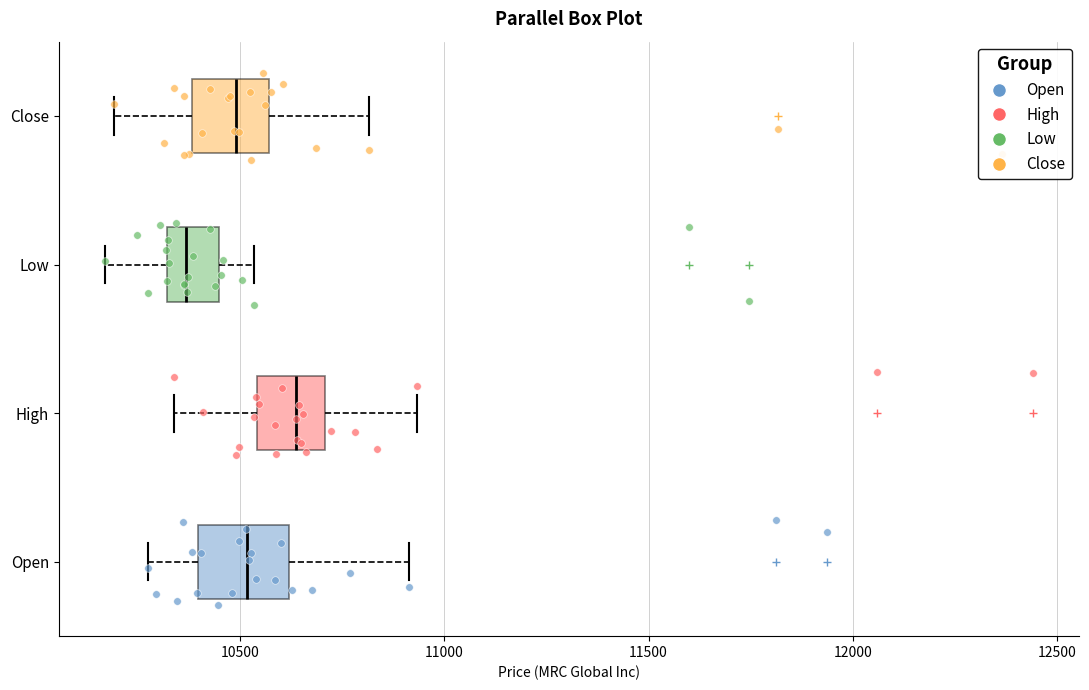

Reading bottom to top, read every box against the x-axis: the position of its median line, the range the box covers, and the ends of its whiskers. The values are not printed on the chart, so give them approximately, as read against the axis.

Open: median 10500, box 10400 to 10600, whiskers 10300 to 10900
High: median 10650, box 10550 to 10700, whiskers 10350 to 10950
Low: median 10350, box 10300 to 10450, whiskers 10150 to 10550
Close: median 10500, box 10400 to 10550, whiskers 10200 to 10800